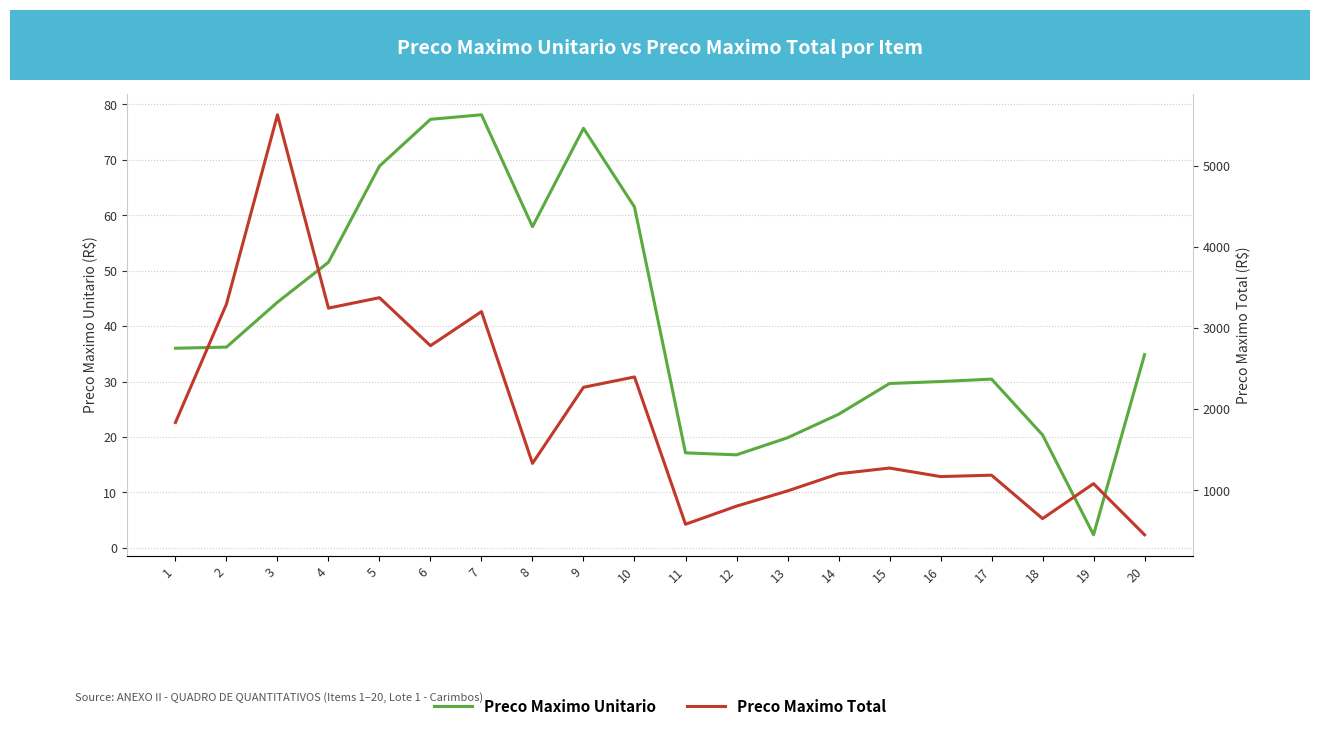

Where is Preco Maximo Unitario nearest to the value 40?

2